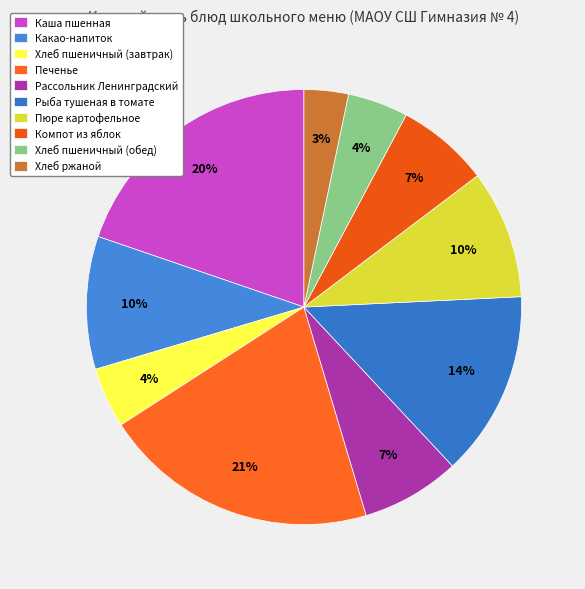

How many slices are in this pie chart?

10